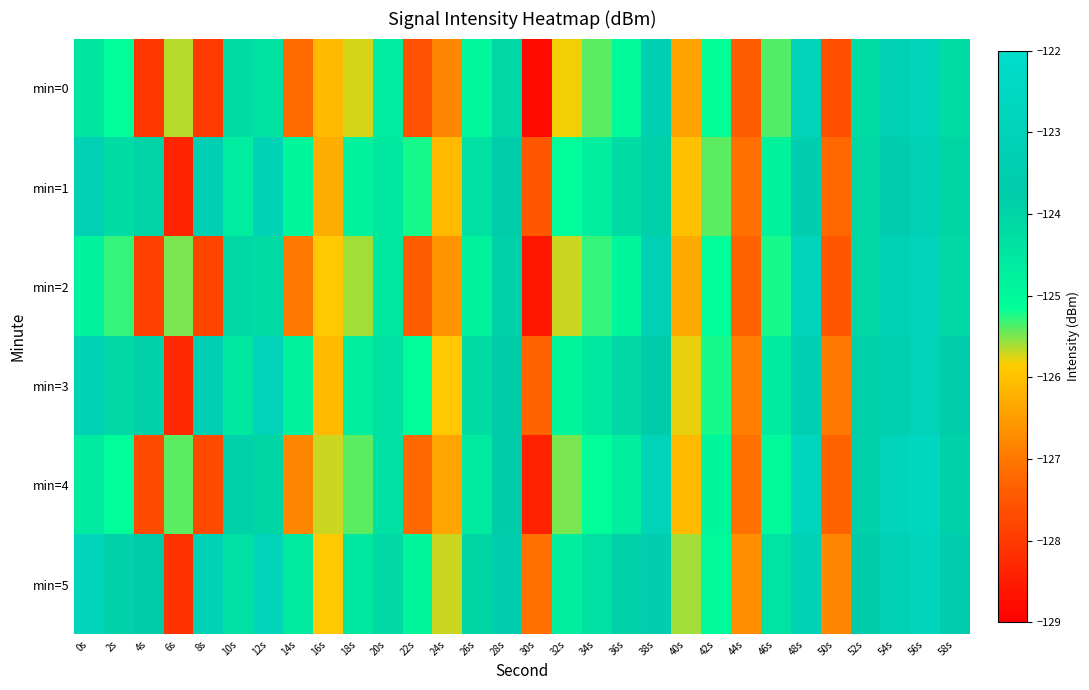

What is the smallest value displayed?

-128.8